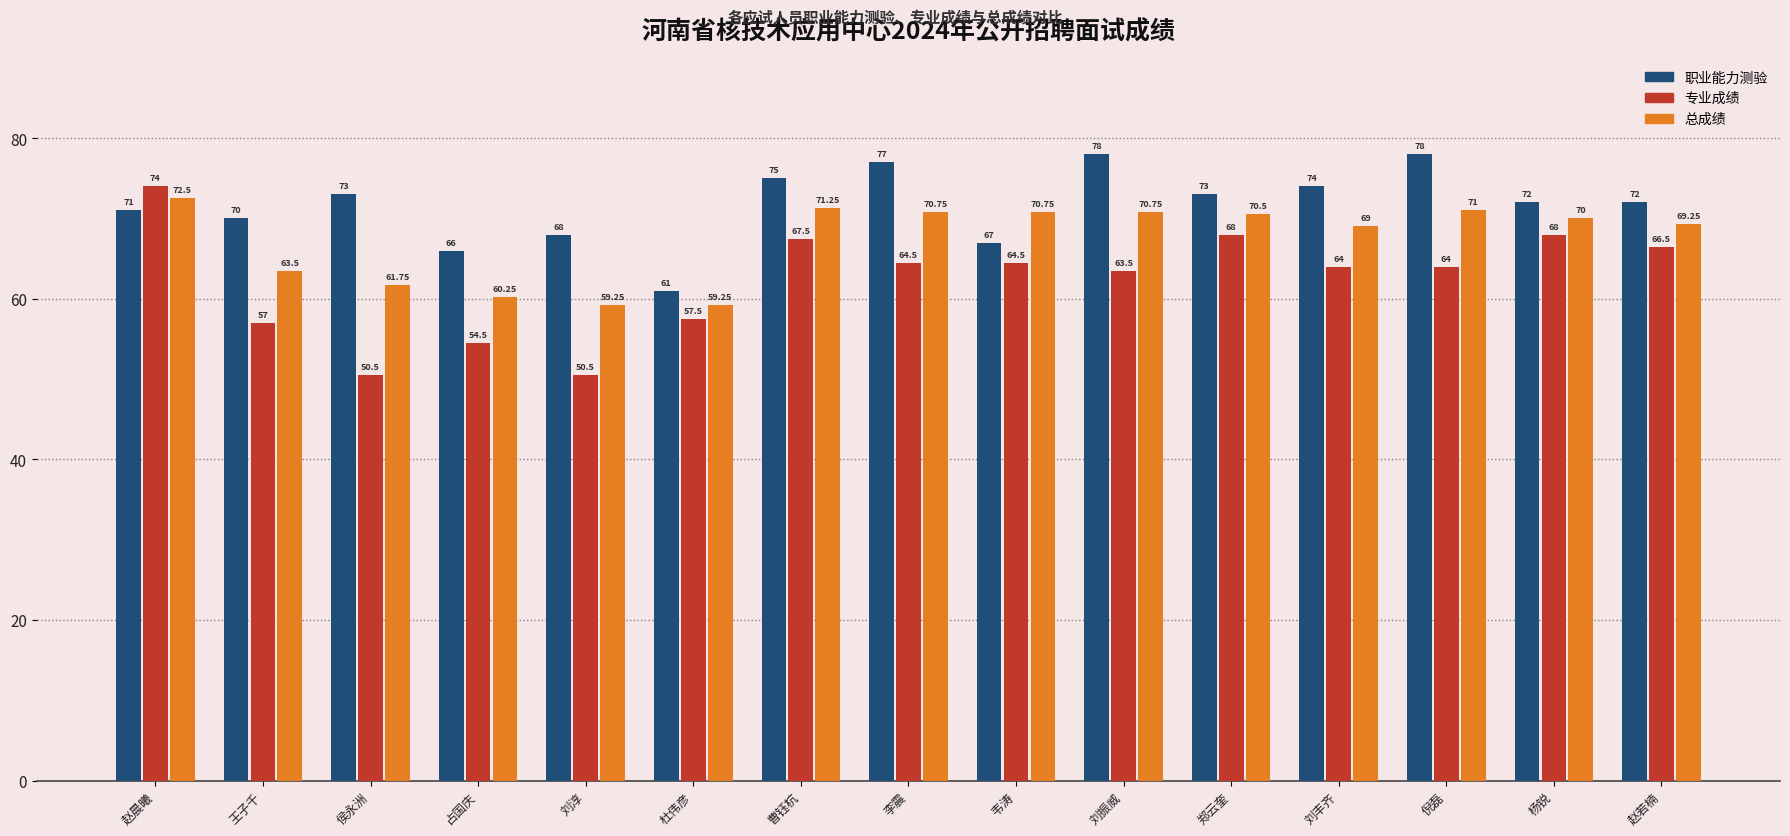

What is the difference between the maximum and minimum values in the 职业能力测验 series?

17.0